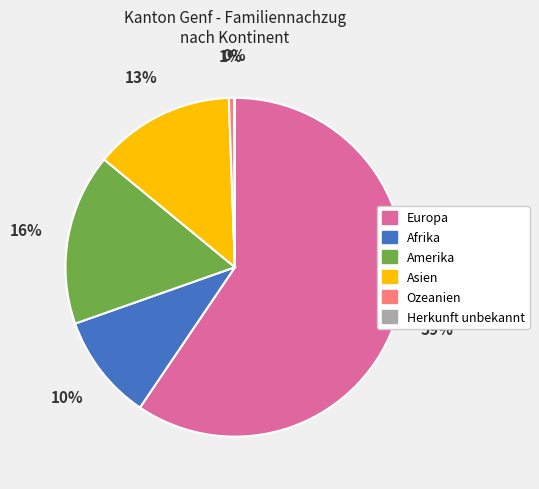

Does any single category account for the majority?

Yes